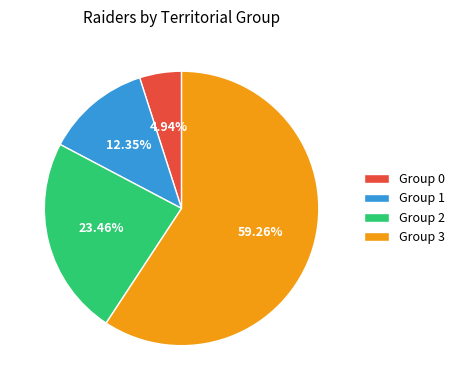

Which category has the biggest portion of the pie?

Group 3